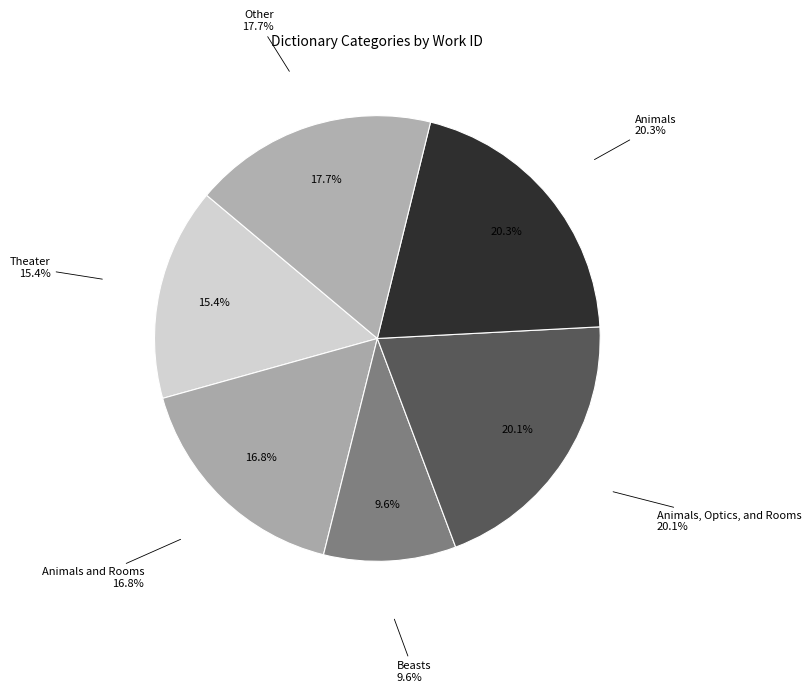

True or false: Beasts accounts for 1% of the total.

False